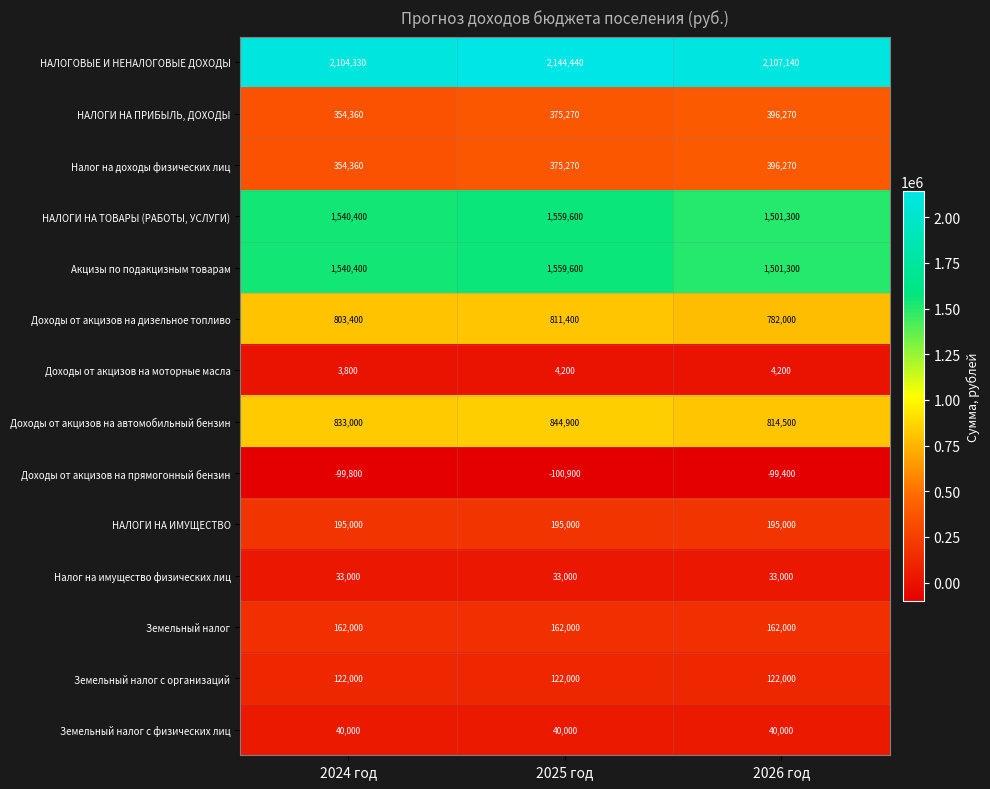

At which label is НАЛОГОВЫЕ И НЕНАЛОГОВЫЕ ДОХОДЫ closest to 2124385?

2026 год